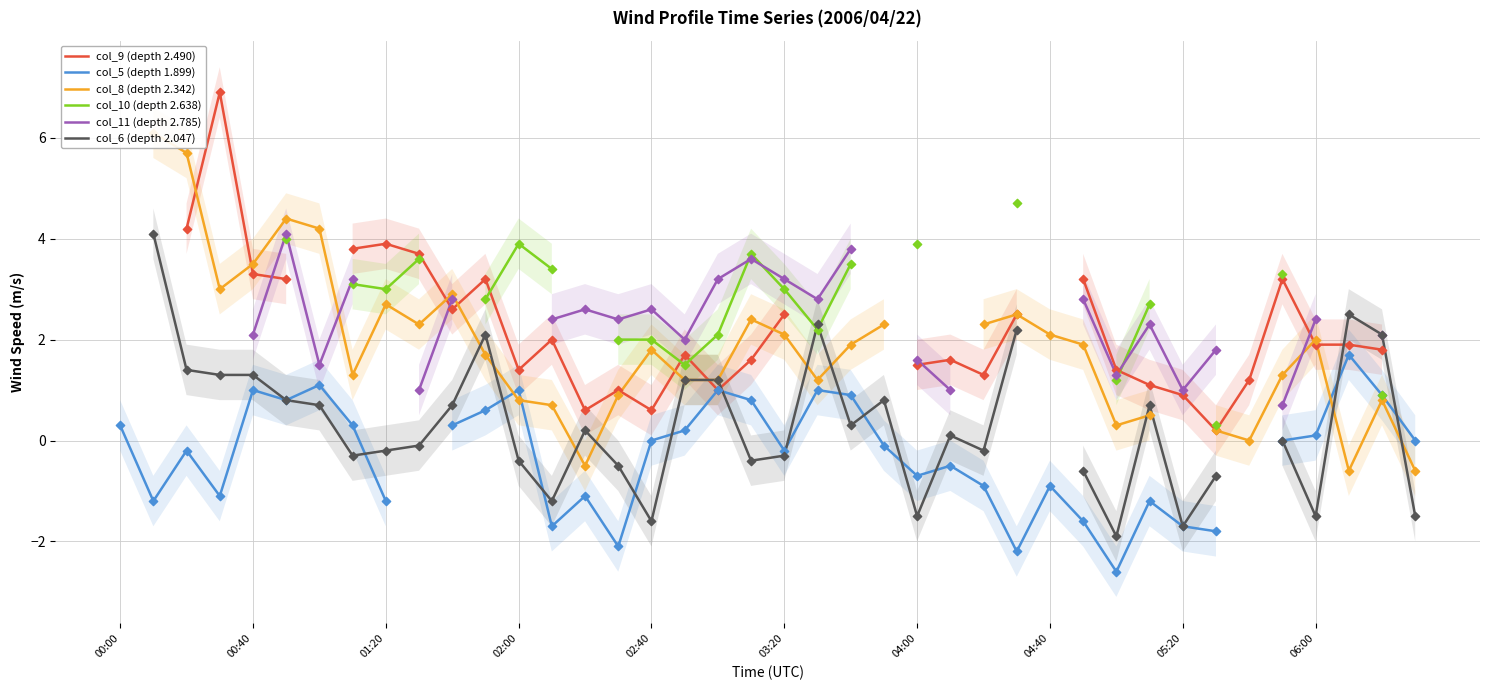

What are all the series names shown in the legend?

col_9 (depth 2.490), col_5 (depth 1.899), col_8 (depth 2.342), col_10 (depth 2.638), col_11 (depth 2.785), col_6 (depth 2.047)